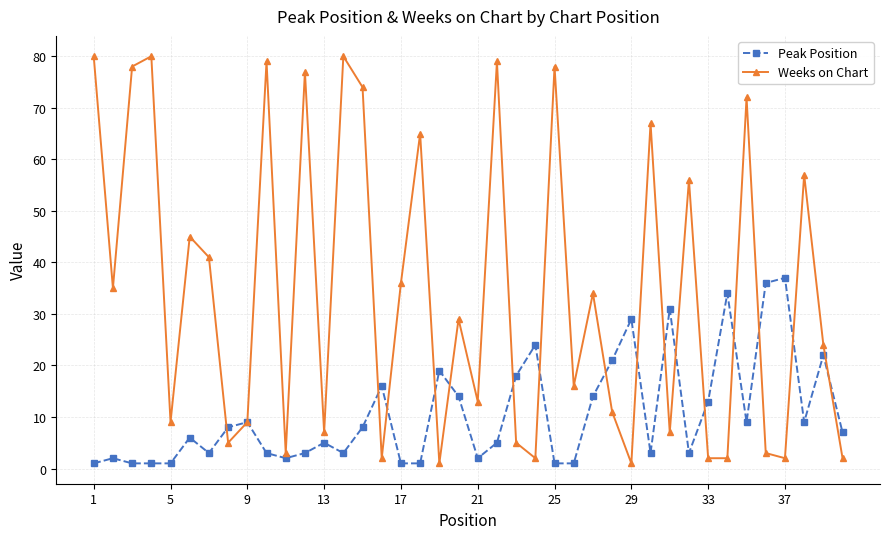

How many lines are shown in the chart?

2